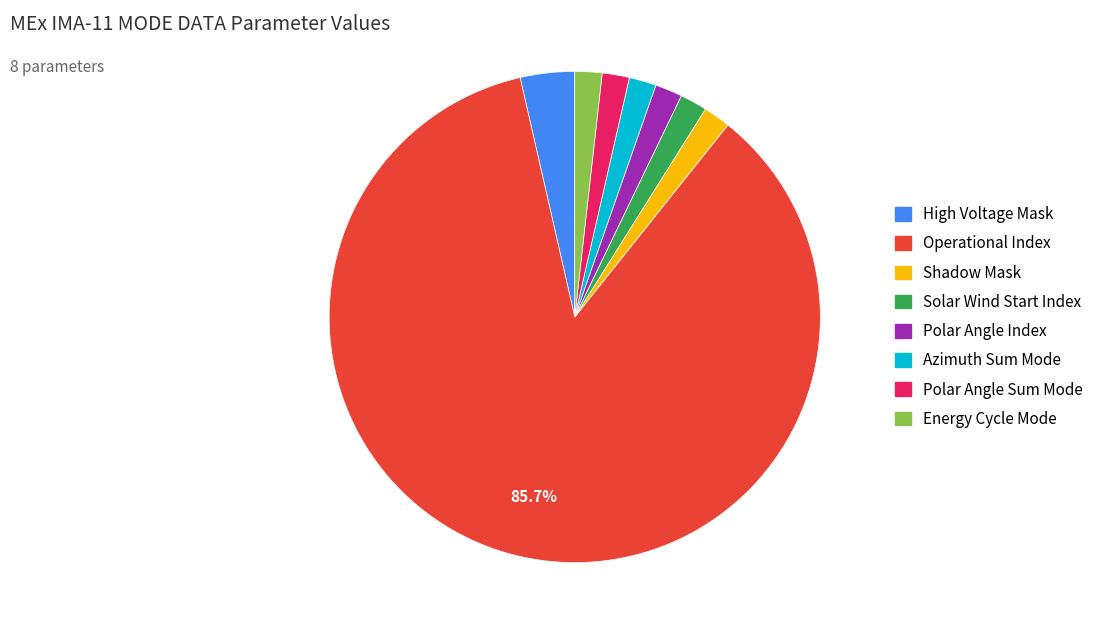

Is there any slice that represents more than half of the pie?

Yes